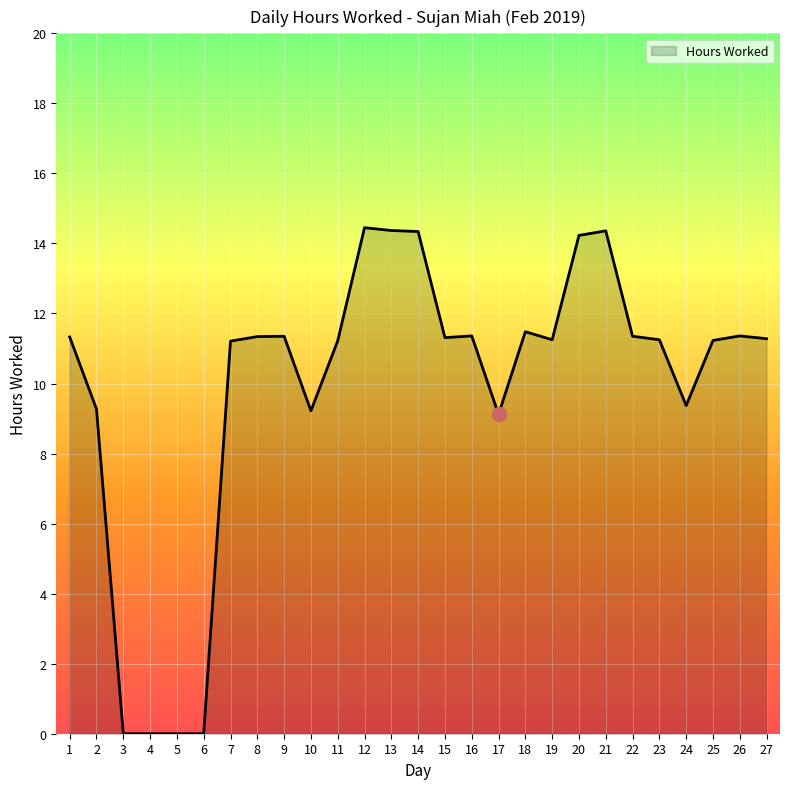

The value at 13 is 14.4. True or false?

True